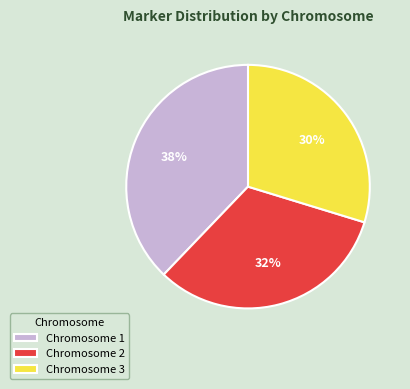

What is the largest slice in the pie chart?

Chromosome 1